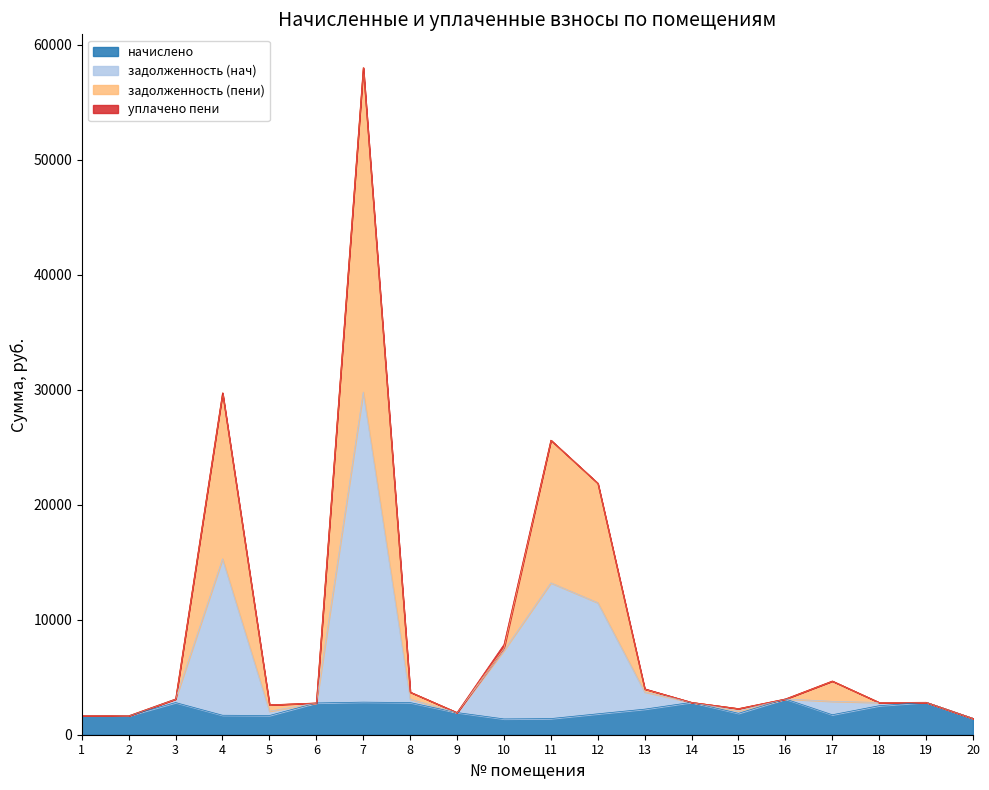

Between 17 and 14, which is larger?

14